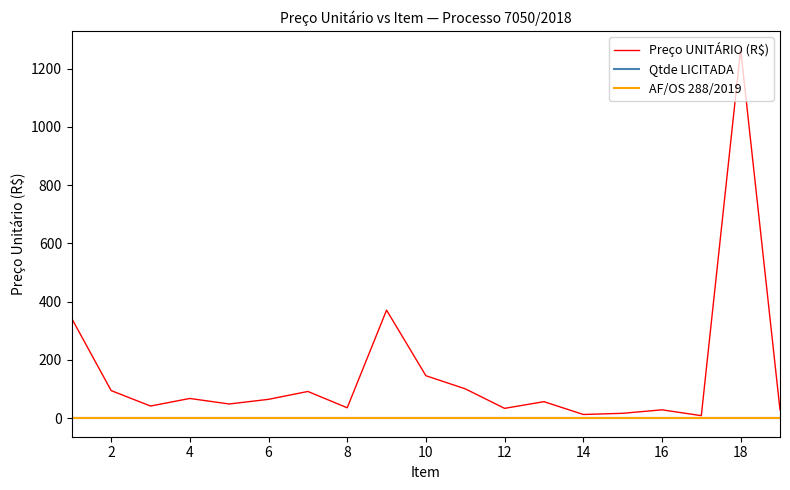

True or false: Preço UNITÁRIO (R$) and Qtde LICITADA intersect in this chart.

False